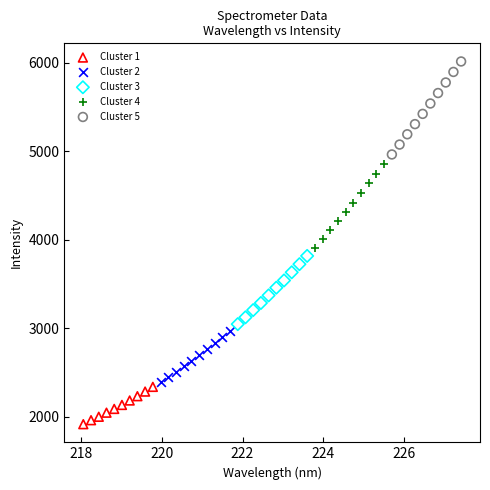

Which series has the largest Y range (max minus min)?

Cluster 5